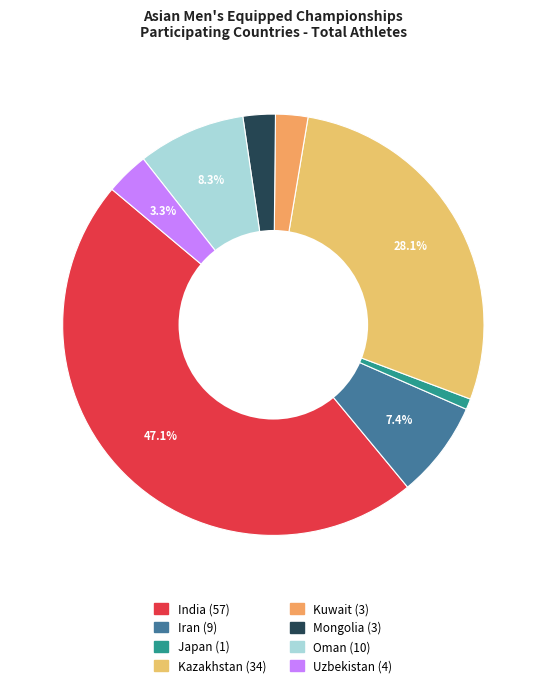

Which slice is the smallest?

Japan